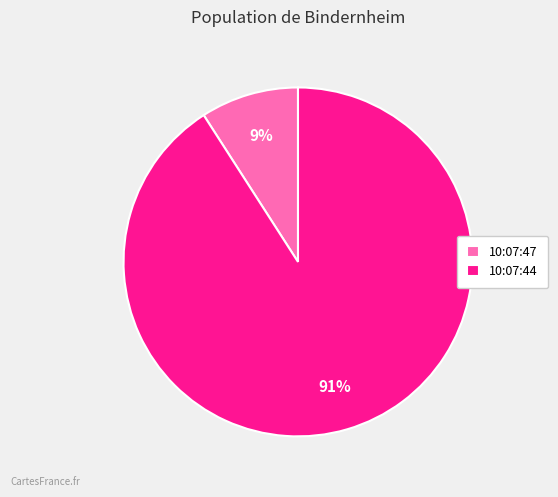

Is it true that 10:07:44 is 91% of the pie?

True